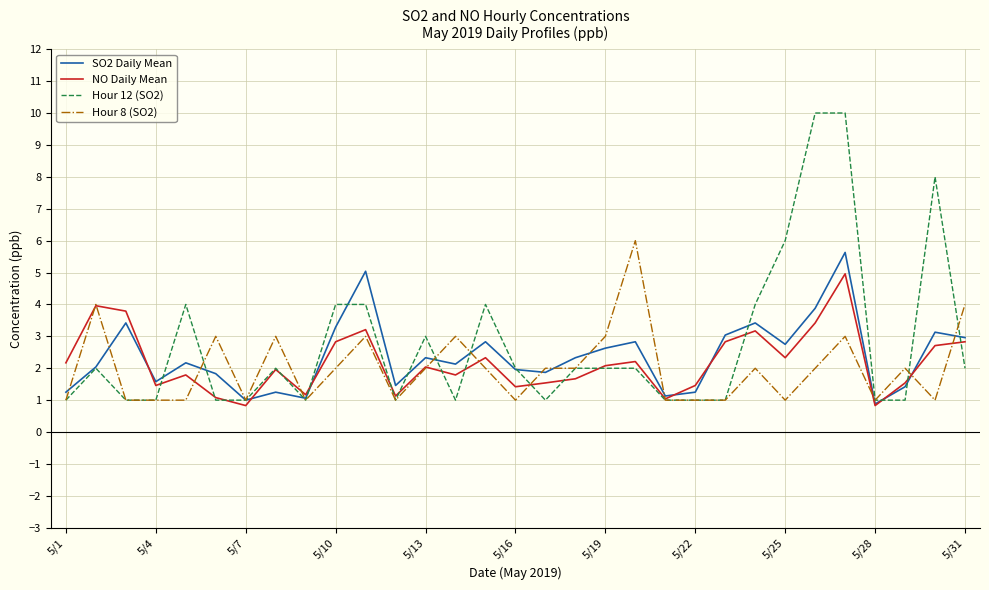

What is the smallest value displayed?

0.8